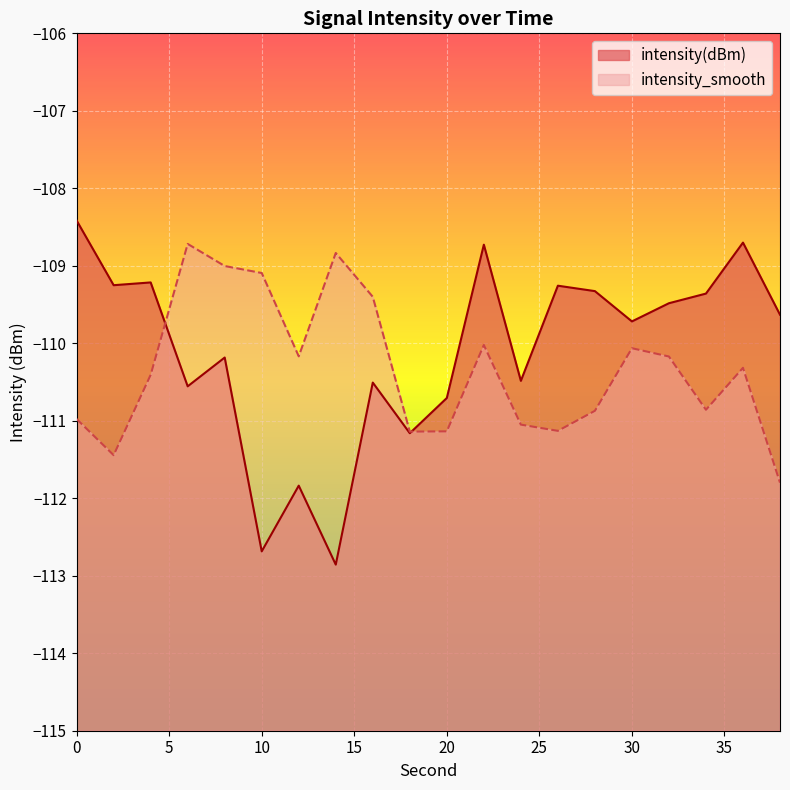

What is the value of the intensity_smooth point at the 18th from the left?

-110.9